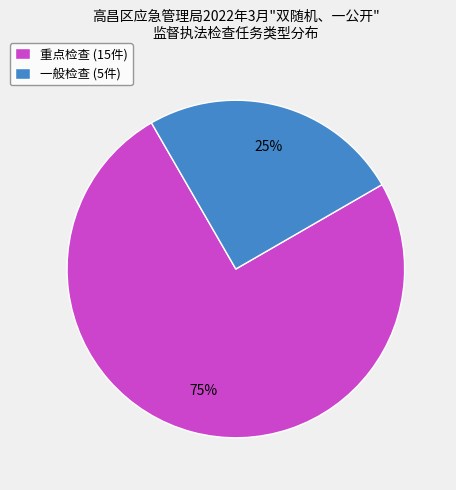

To the nearest percent, what is the difference between the 一般检查 and 重点检查 slice percentages?

50%